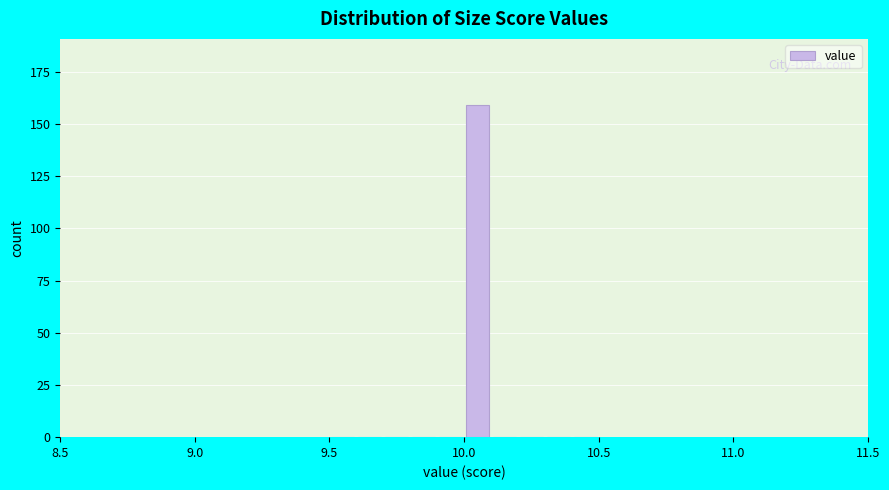

Read against the x-axis, roughly where is the centre of the tallest bar?

10.05